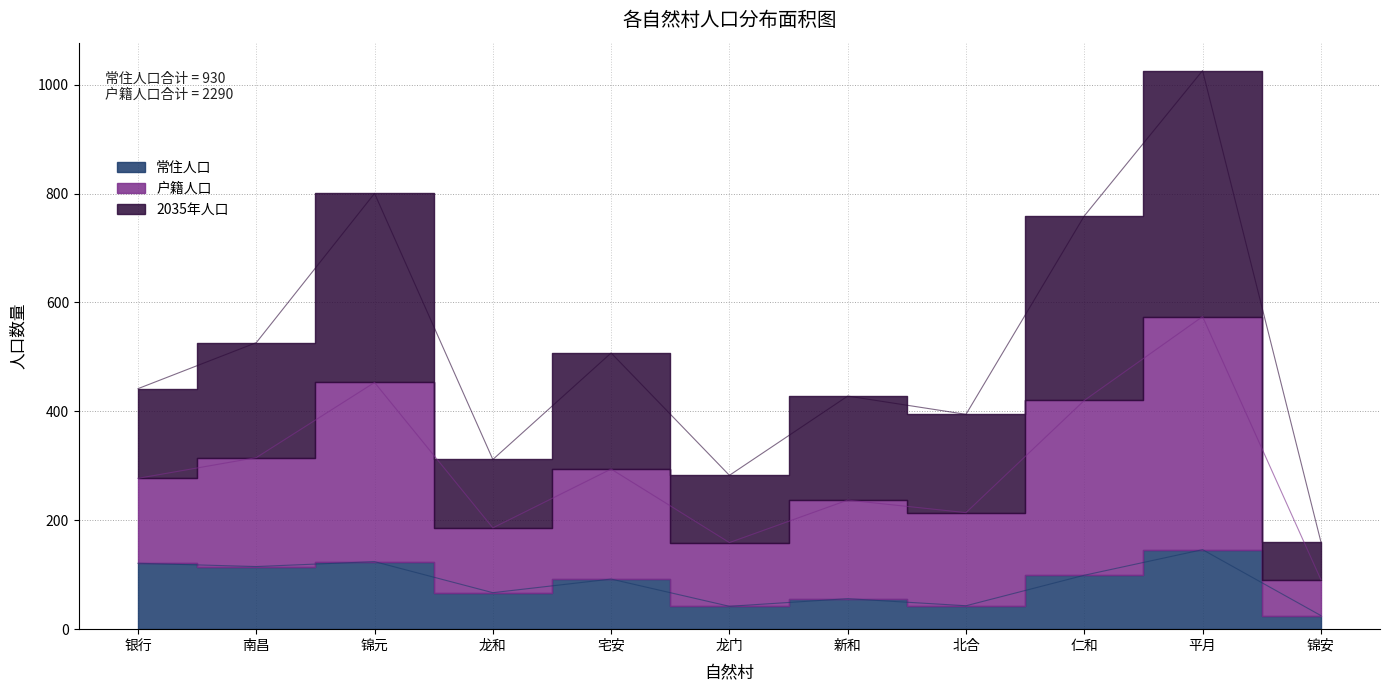

At which label does 常住人口 reach its minimum?

锦安